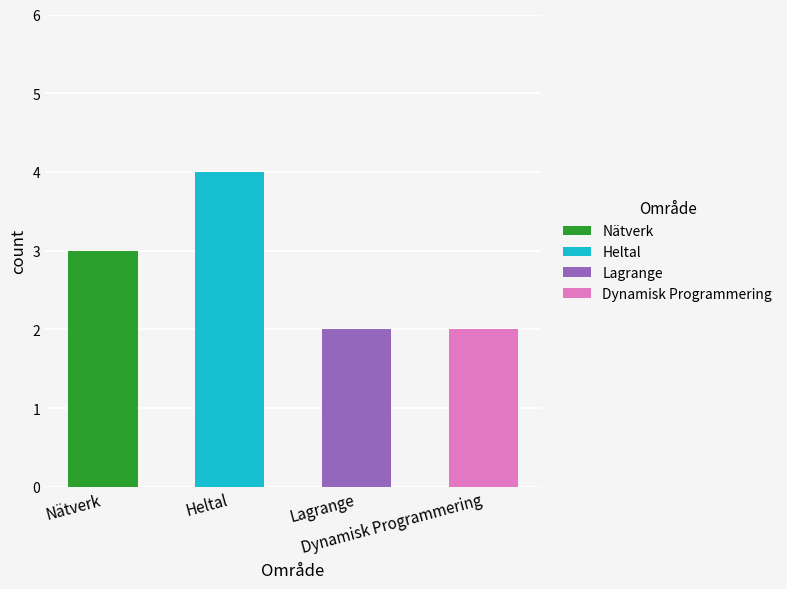

What is the change in value from Nätverk to Lagrange?

-1